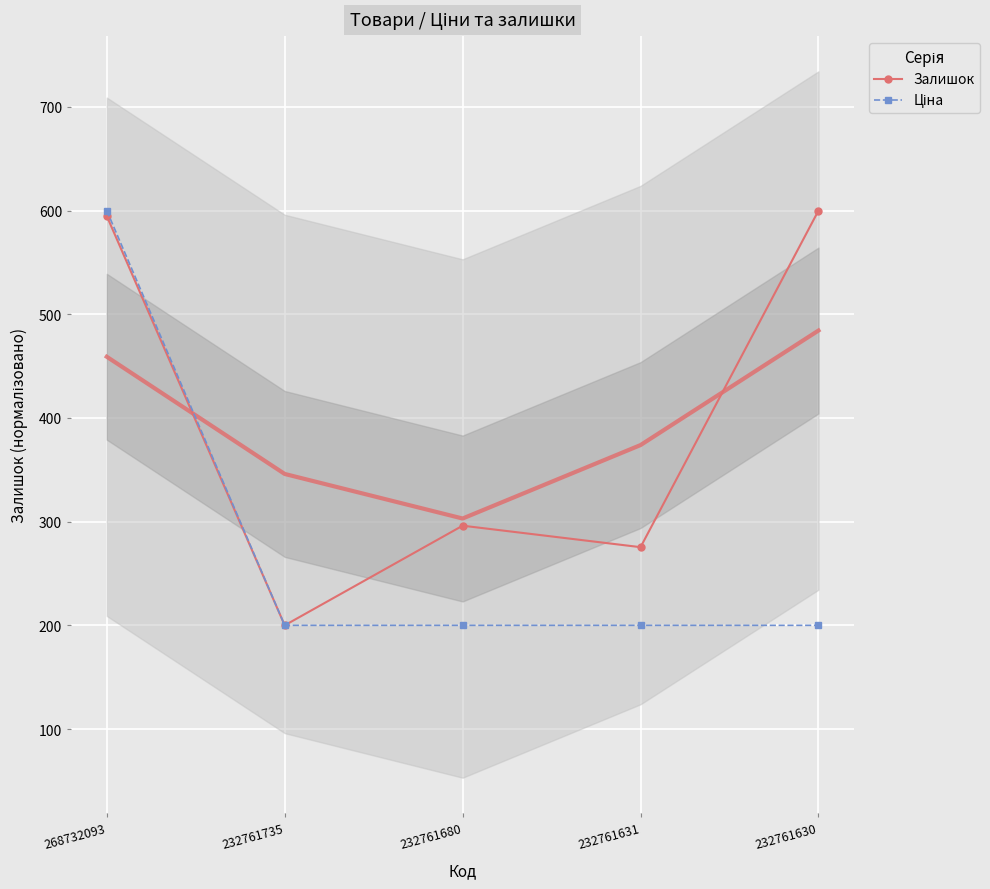

Which series has the largest total across all categories?

Залишок